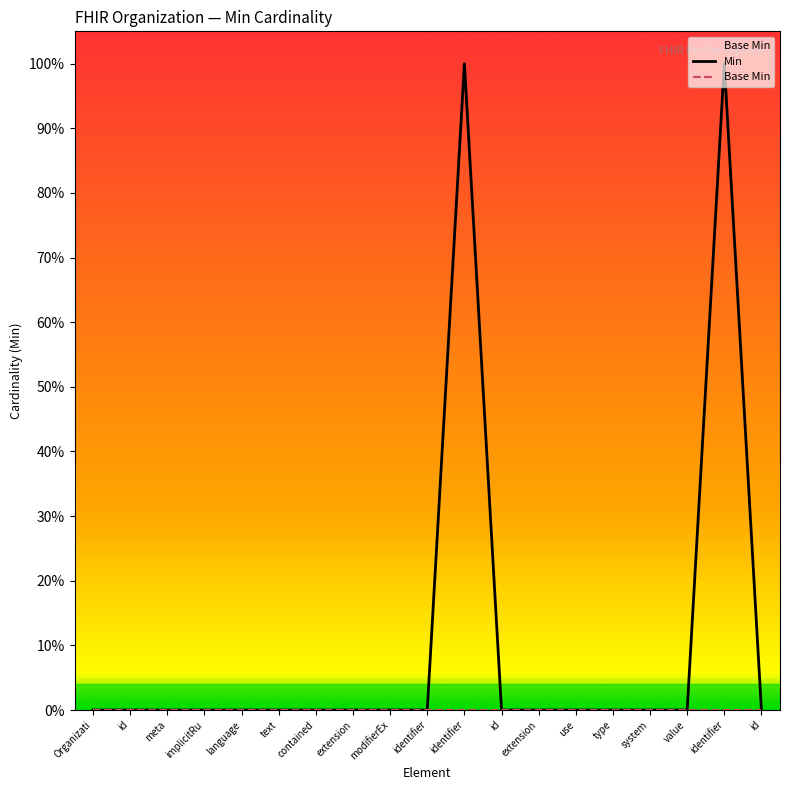

Count the number of data series in this chart.

2